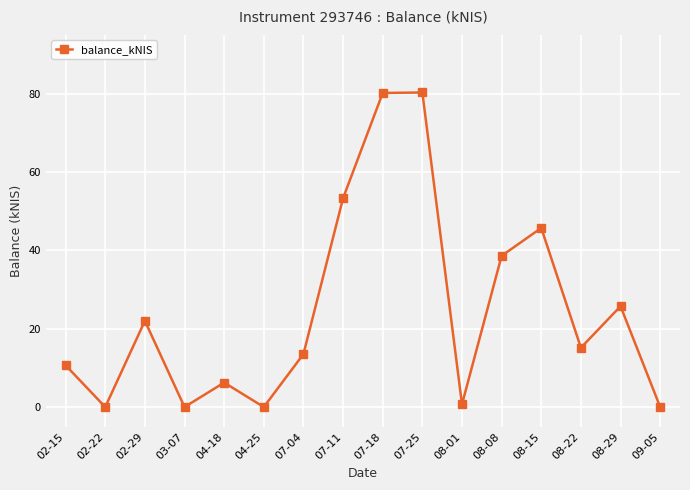

What is the average value?

24.5